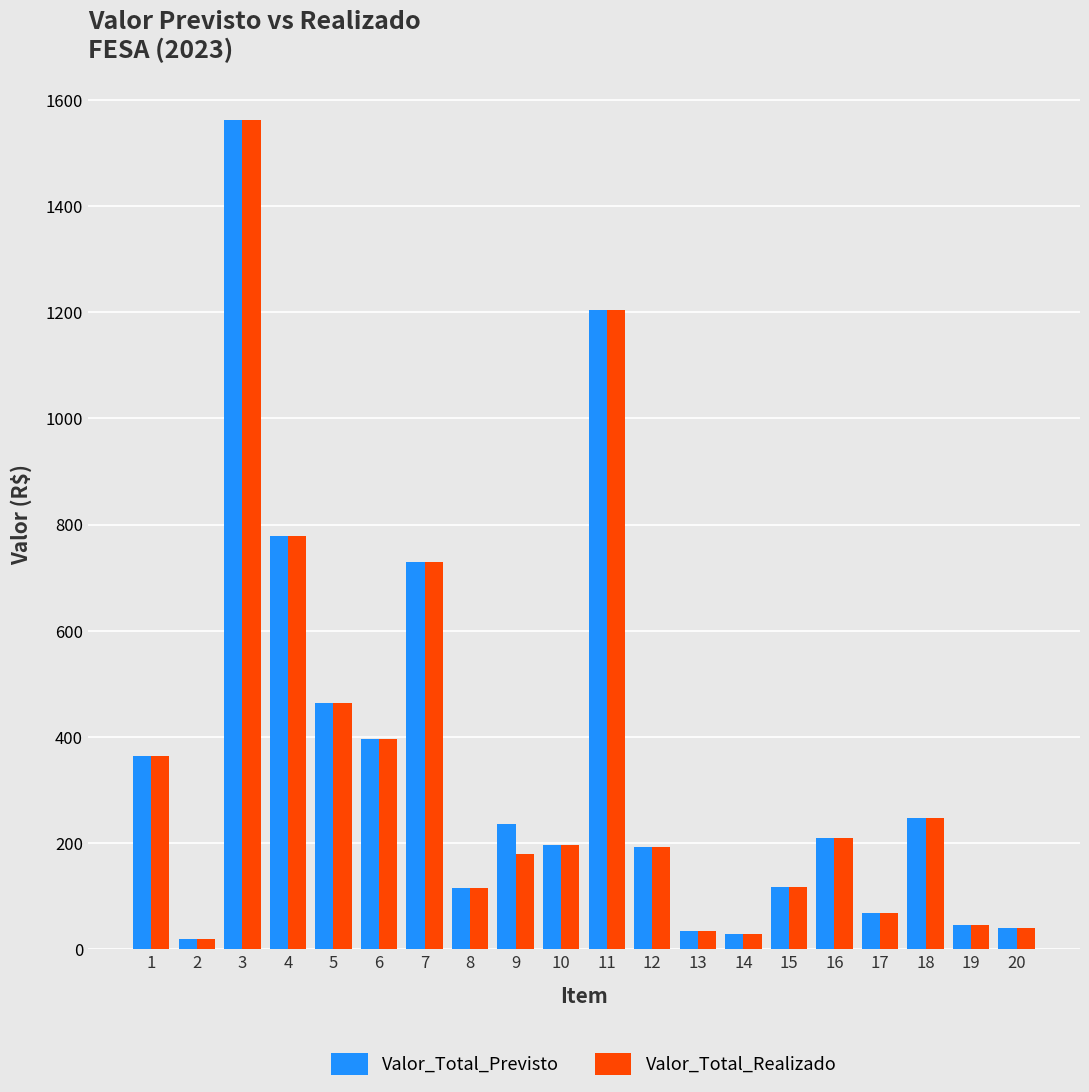

What is the sum of the Valor_Total_Previsto values at 7 and 11?

1933.8